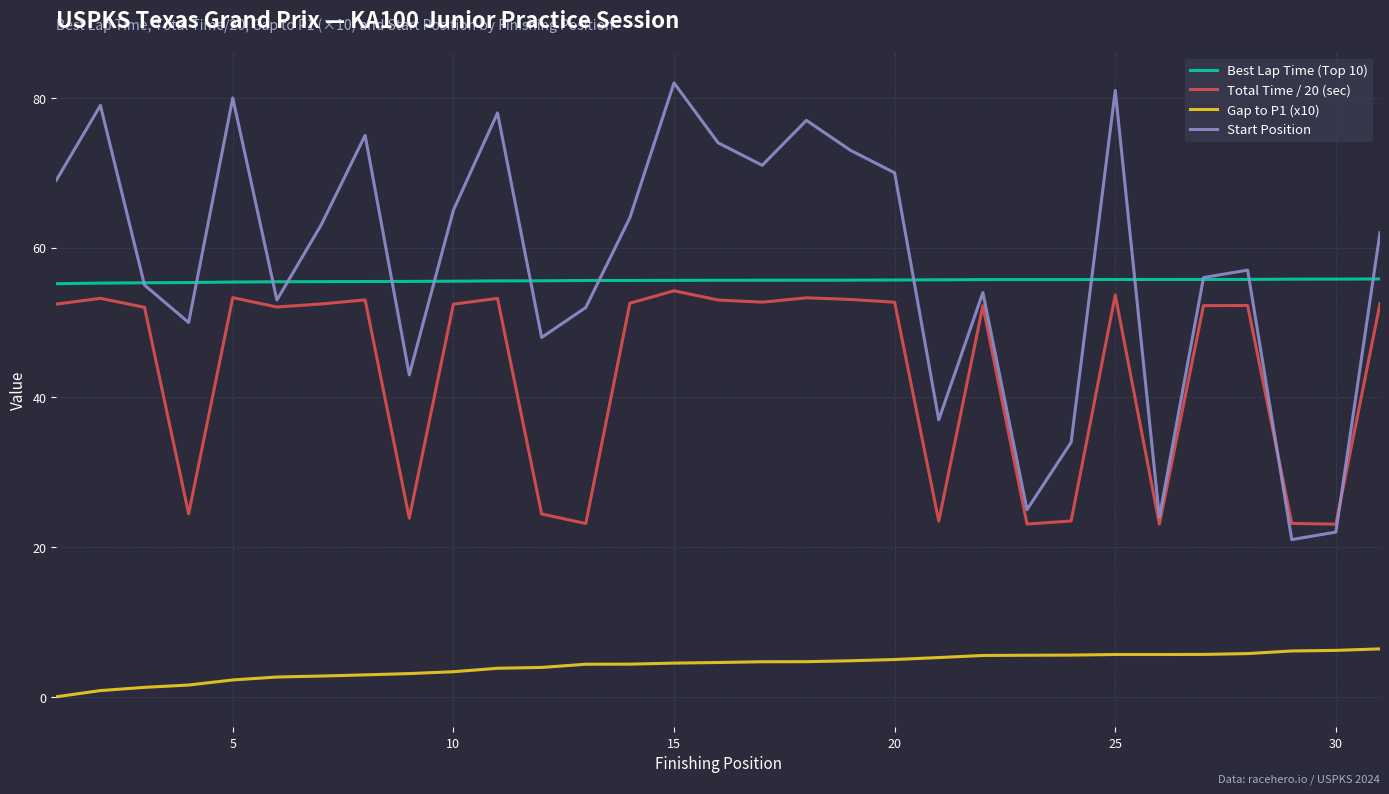

True or false: Start Position and Gap to P1 (x10) cross at least once.

False